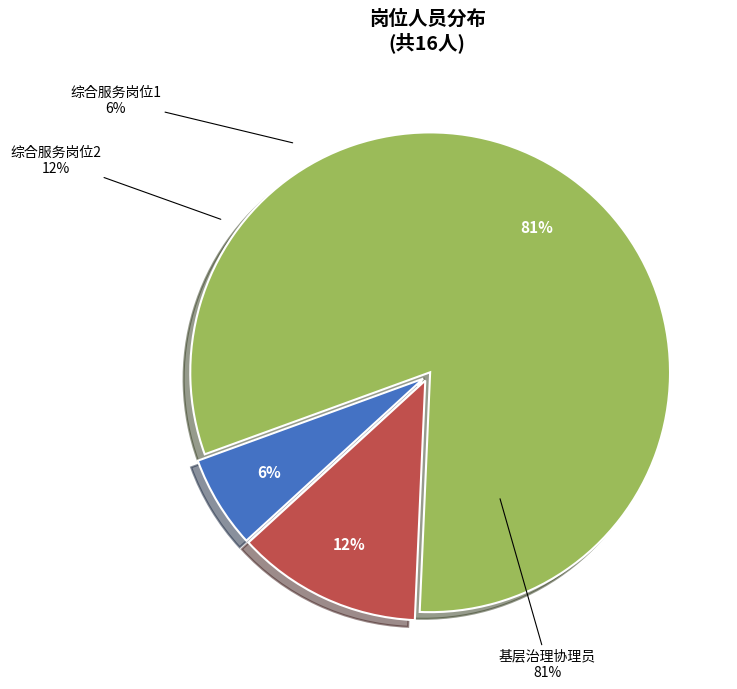

How many segments does this pie chart have?

3